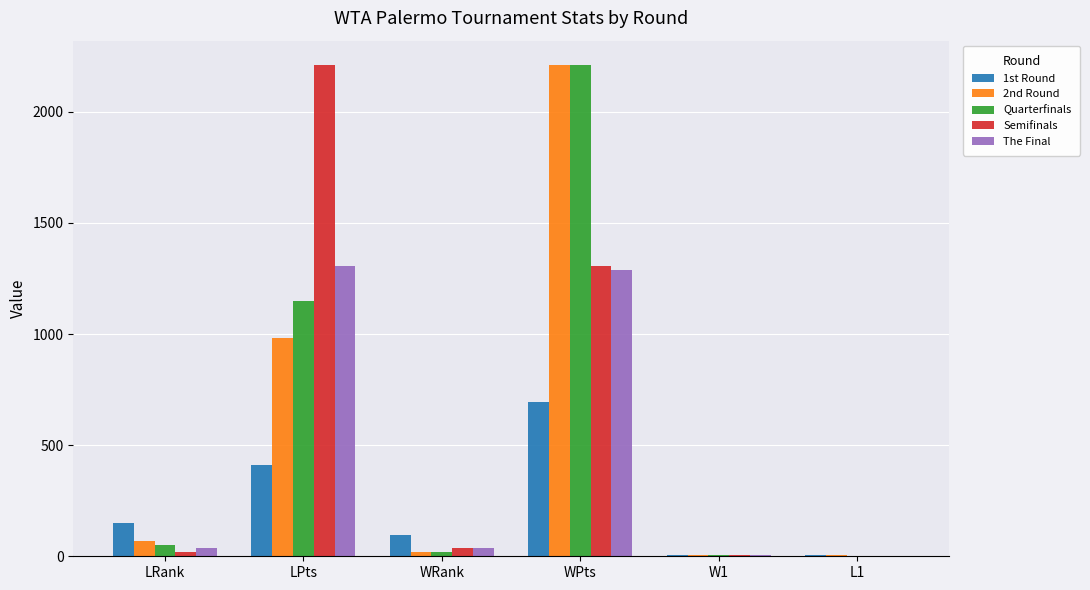

At which label does Semifinals first exceed 37?

LPts